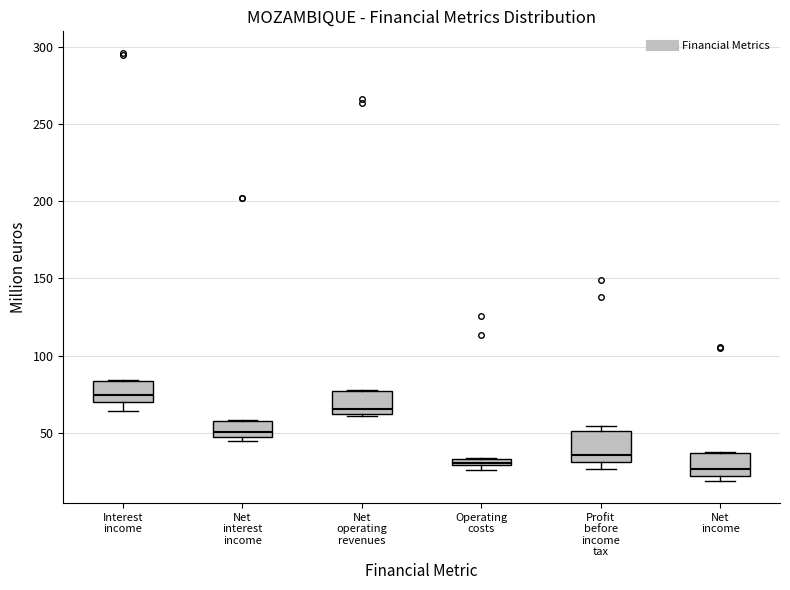

Comparing the boxes themselves (not the whiskers), which one is the tallest?

Profit before income tax